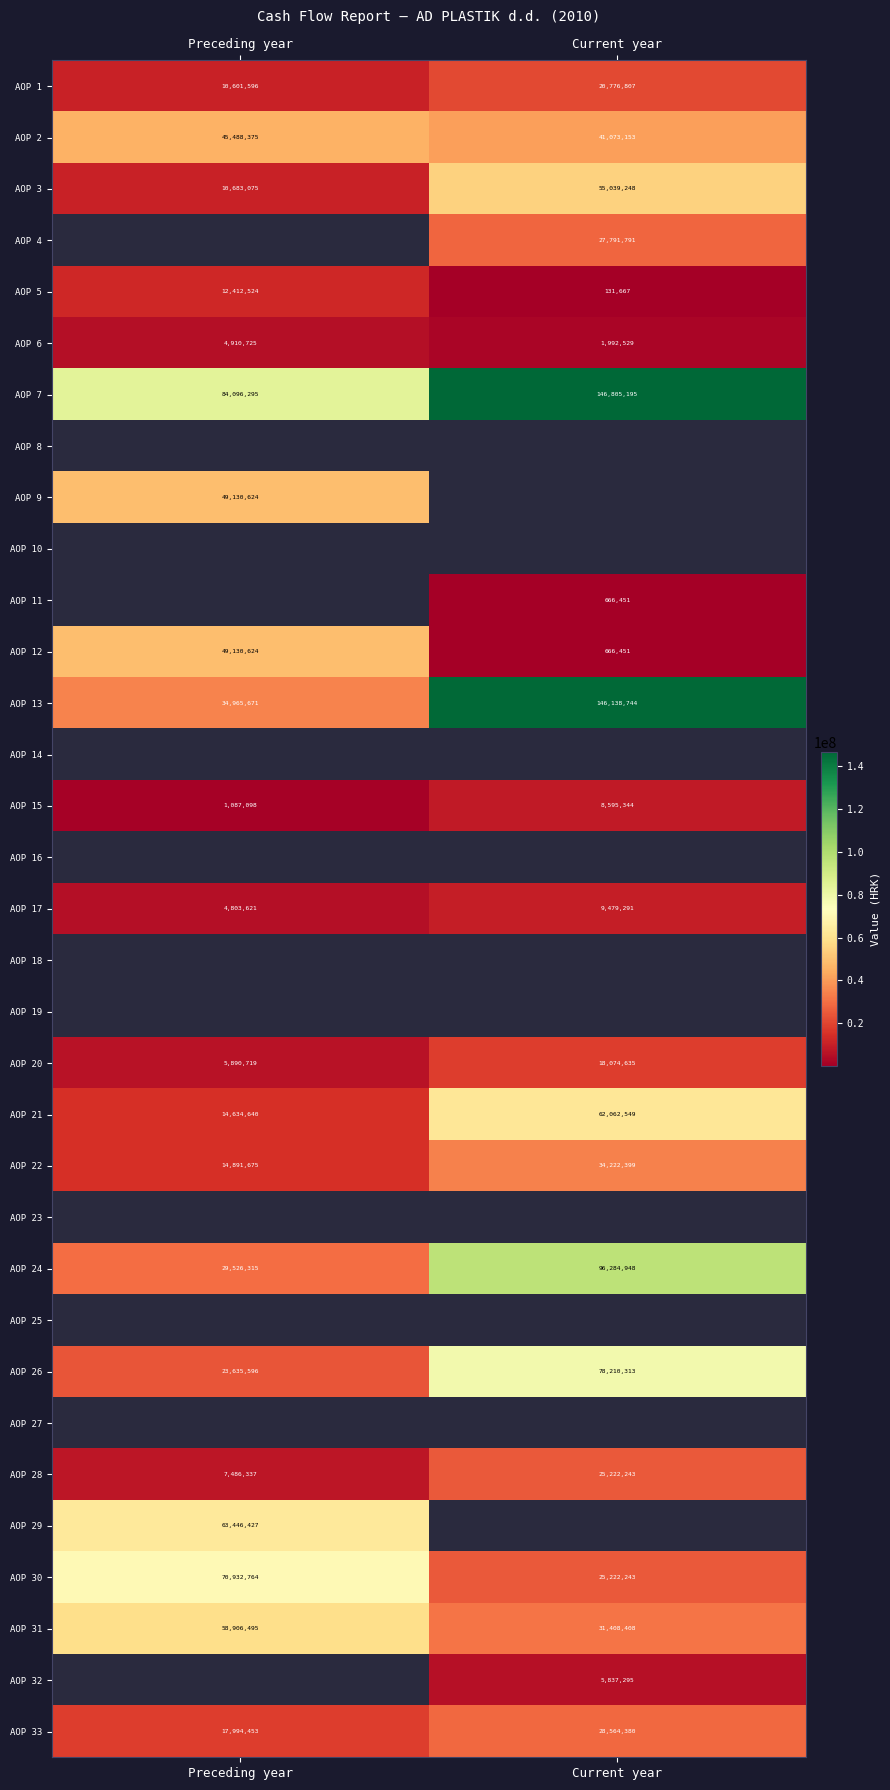

Rank the categories by AOP 1 value from lowest to highest.

Preceding year, Current year